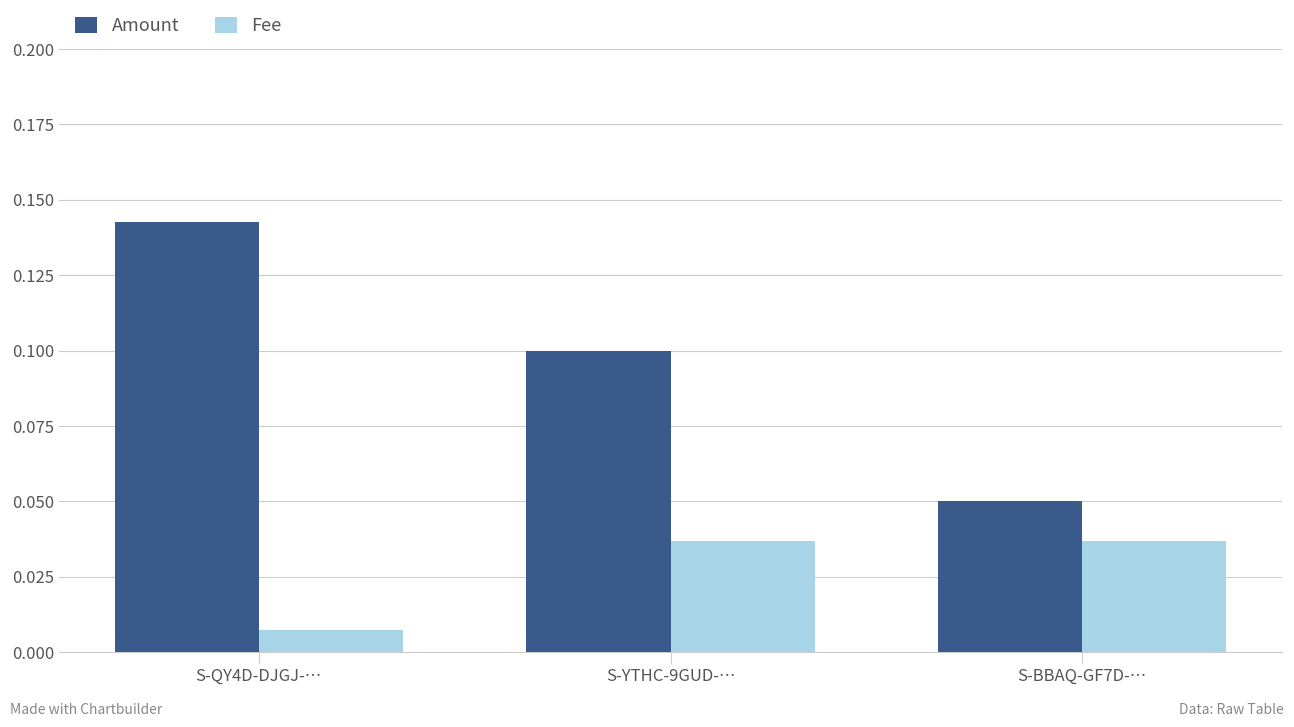

Where is Fee nearest to the value 0?

S-QY4D-DJGJ-…